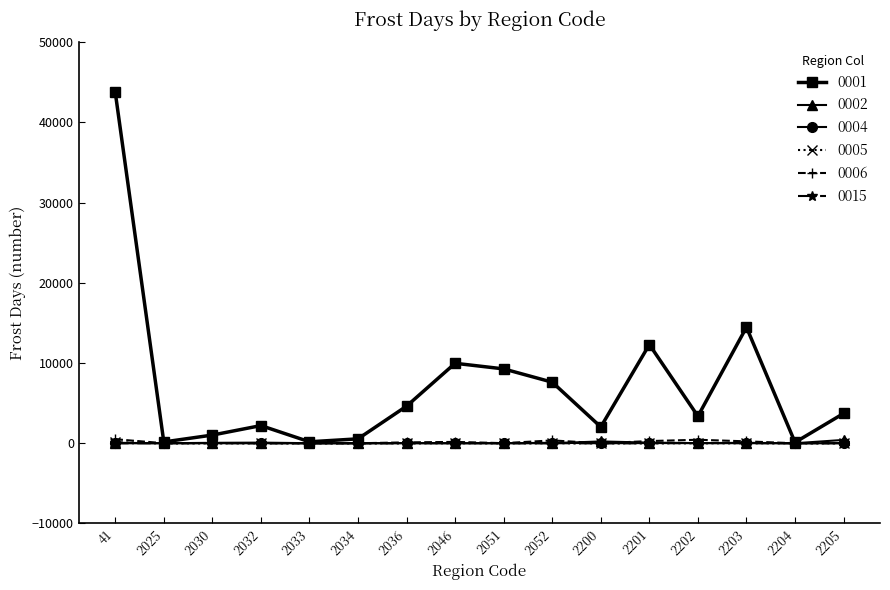

At how many categories does at least one series exceed 6784?

6